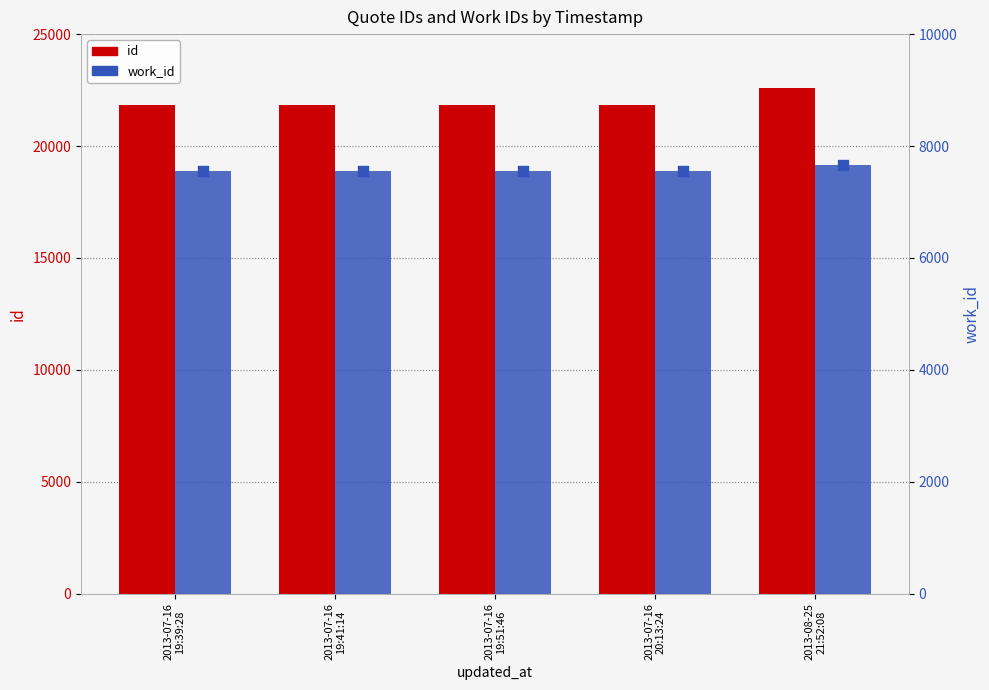

What are all the series names shown in the legend?

id, work_id